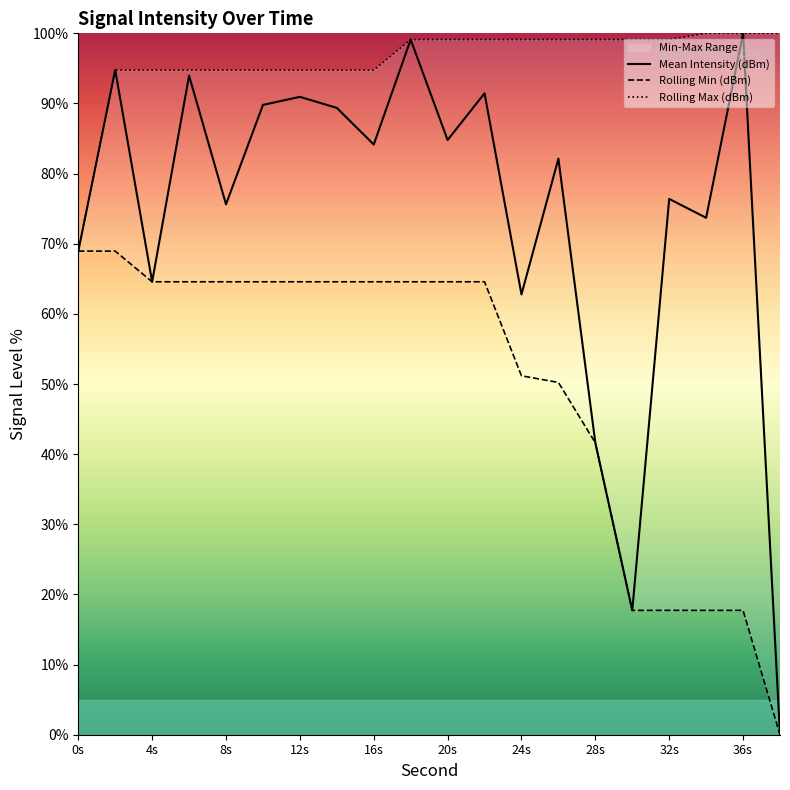

What is the average value of the Rolling Min (dBm) series?

49.9